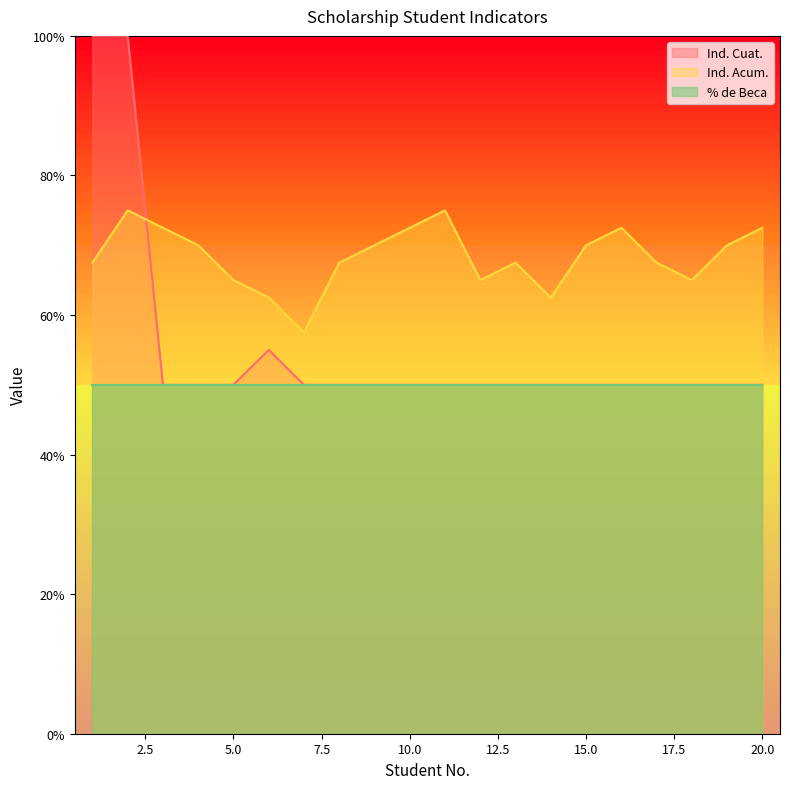

Rank the series by their maximum value, from lowest to highest.

% de Beca, Ind. Acum., Ind. Cuat.